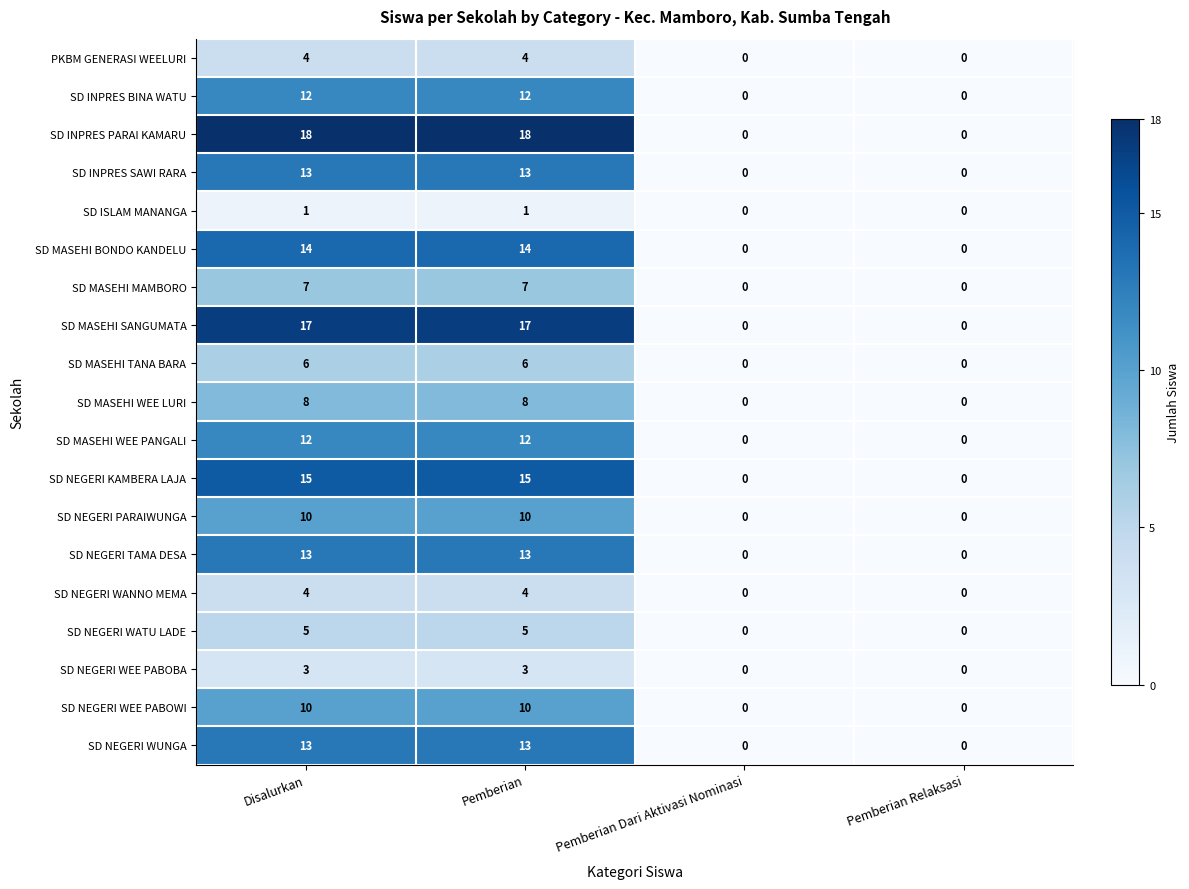

What is the difference between the SD MASEHI WEE PANGALI values at Pemberian Relaksasi and Pemberian?

12